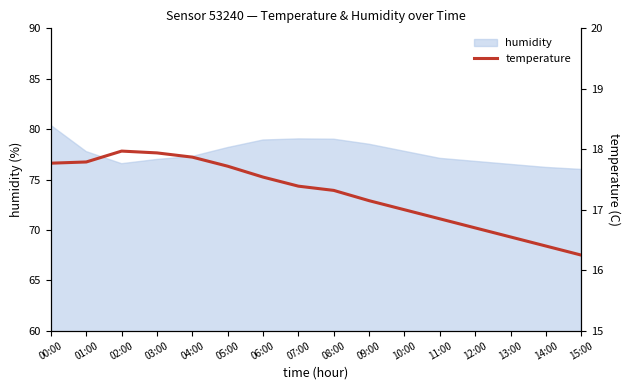

The chart shows a value of 4.6 at 01:00. True or false?

False